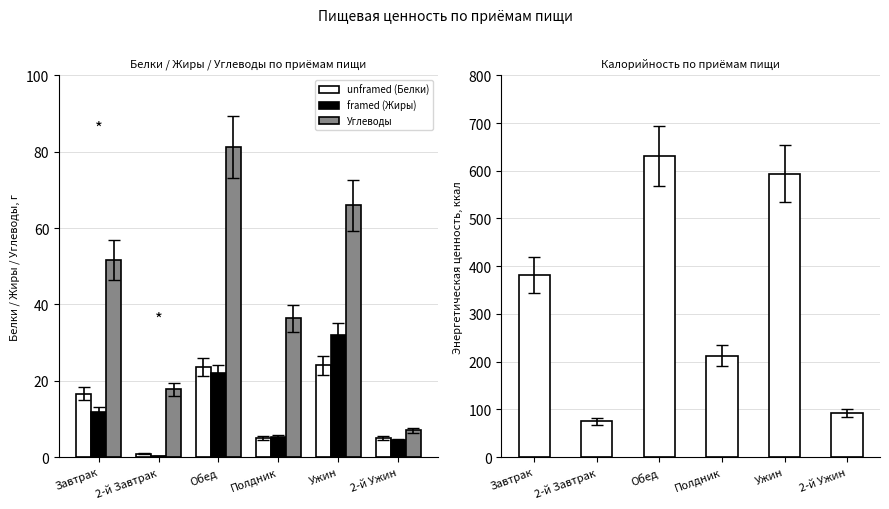

What is the label of the 6th bar from the left?

2-й Ужин